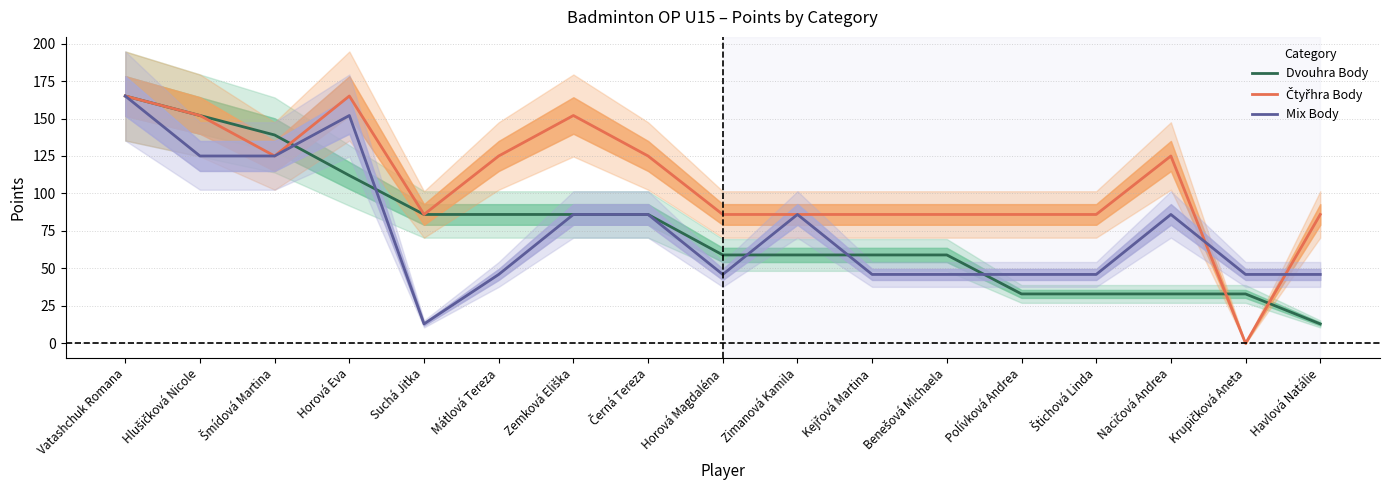

What position from the left is Šmídová Martina?

3